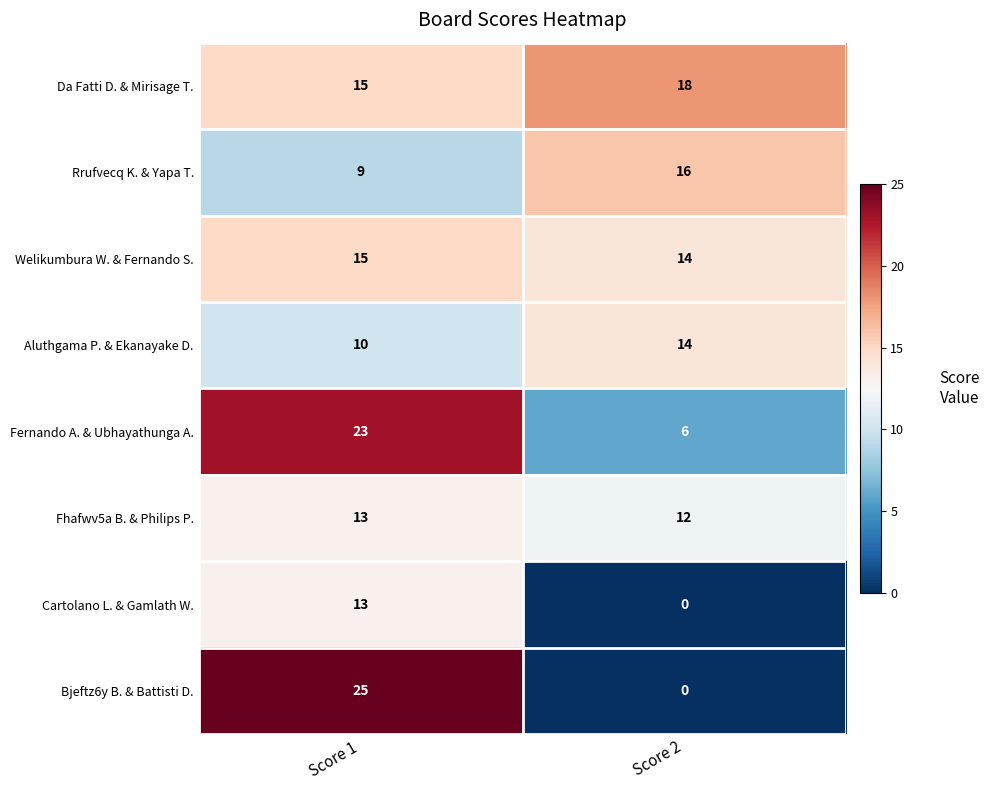

What is the difference between the Cartolano L. & Gamlath W. values at Score 2 and Score 1?

13